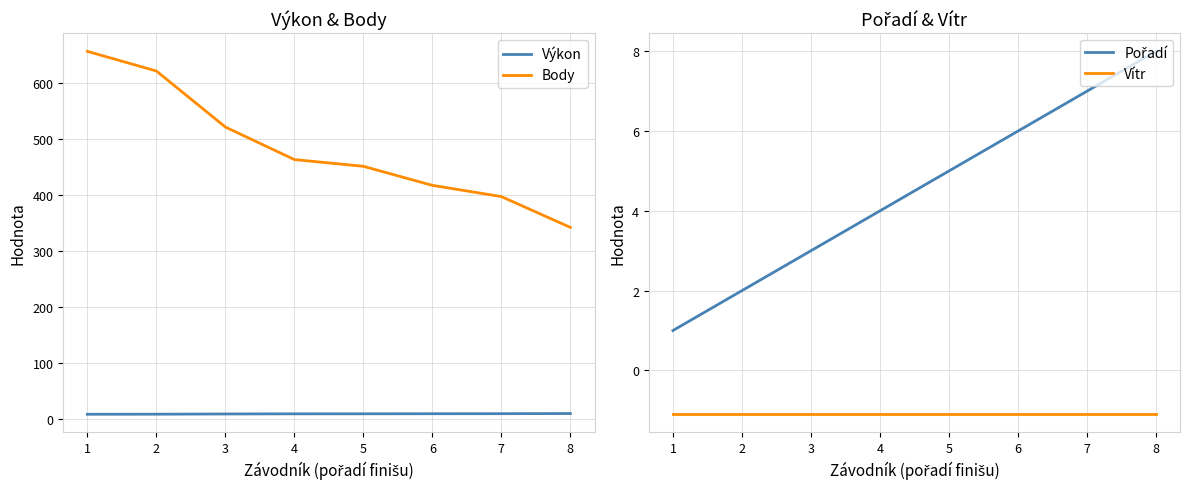

What is the value of the Výkon point at the 5th from the left?

9.5